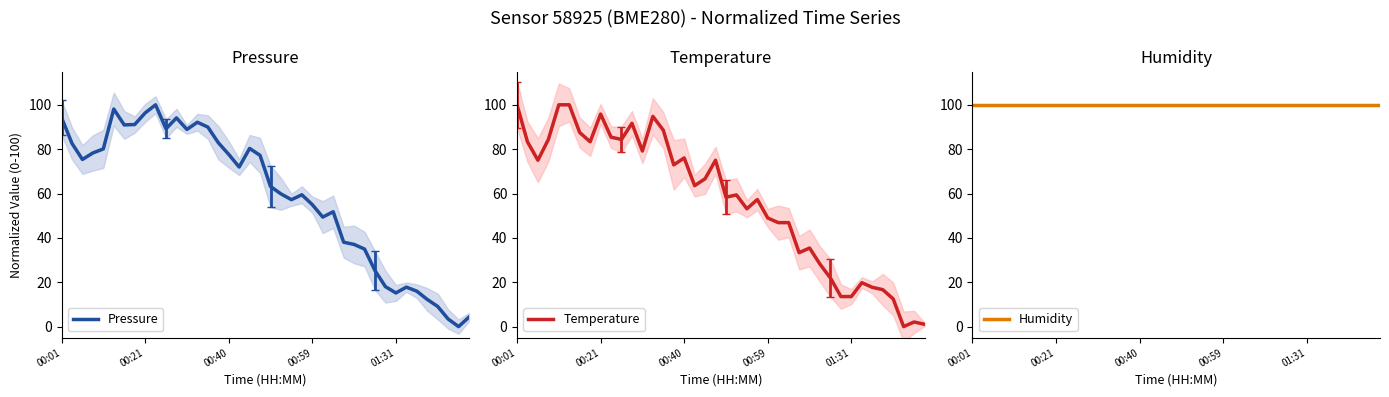

What is the maximum value for Pressure?

100.0